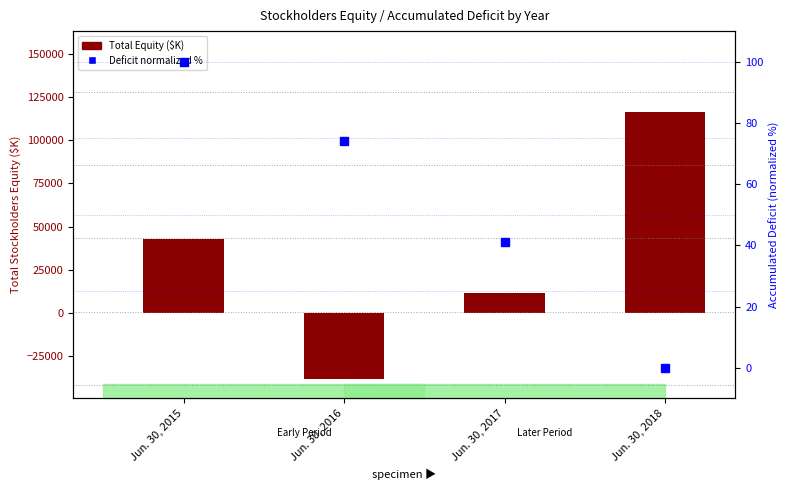

Are the bars horizontal?

No